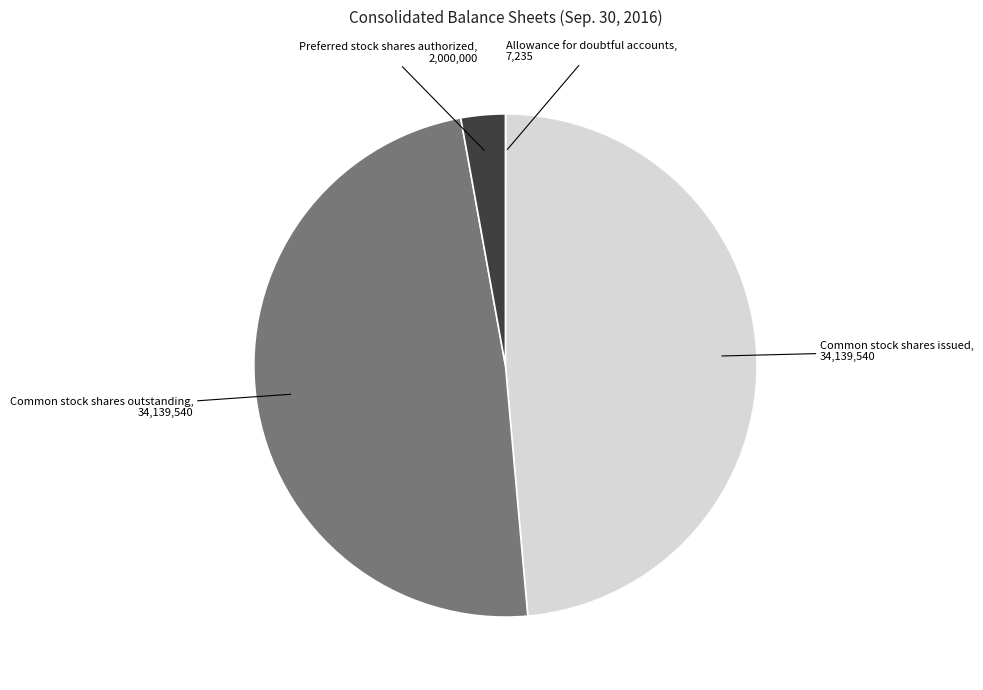

Is Preferred stock shares authorized the majority of the pie?

No